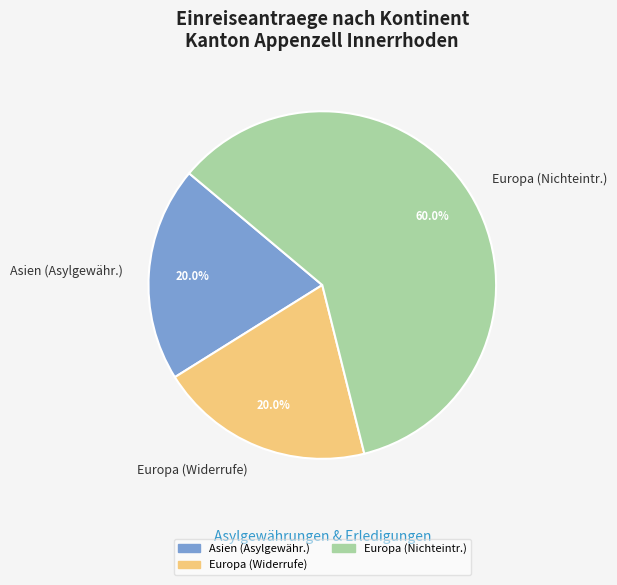

How many segments does this pie chart have?

3